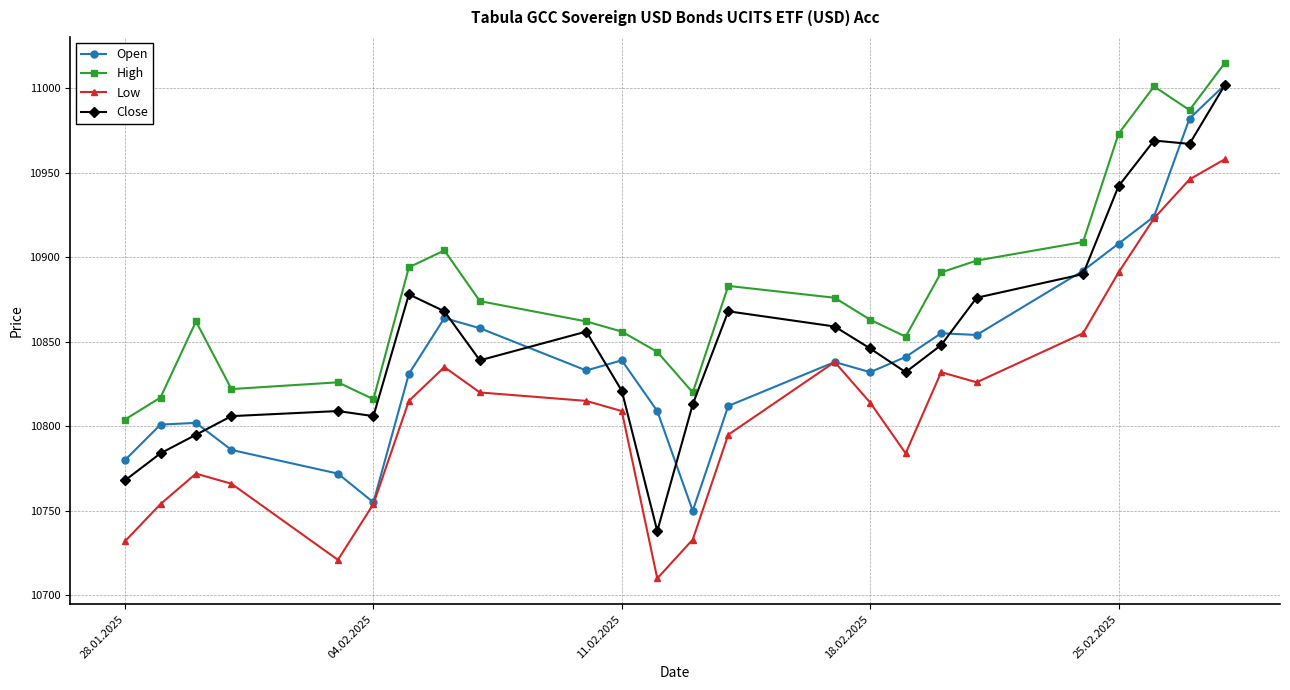

True or false: Low and Close cross at least once.

False